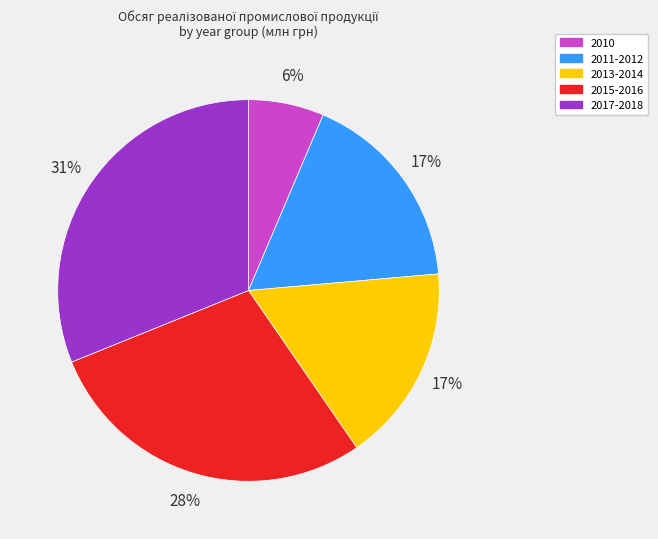

True or false: 2010 accounts for 17% of the total.

False